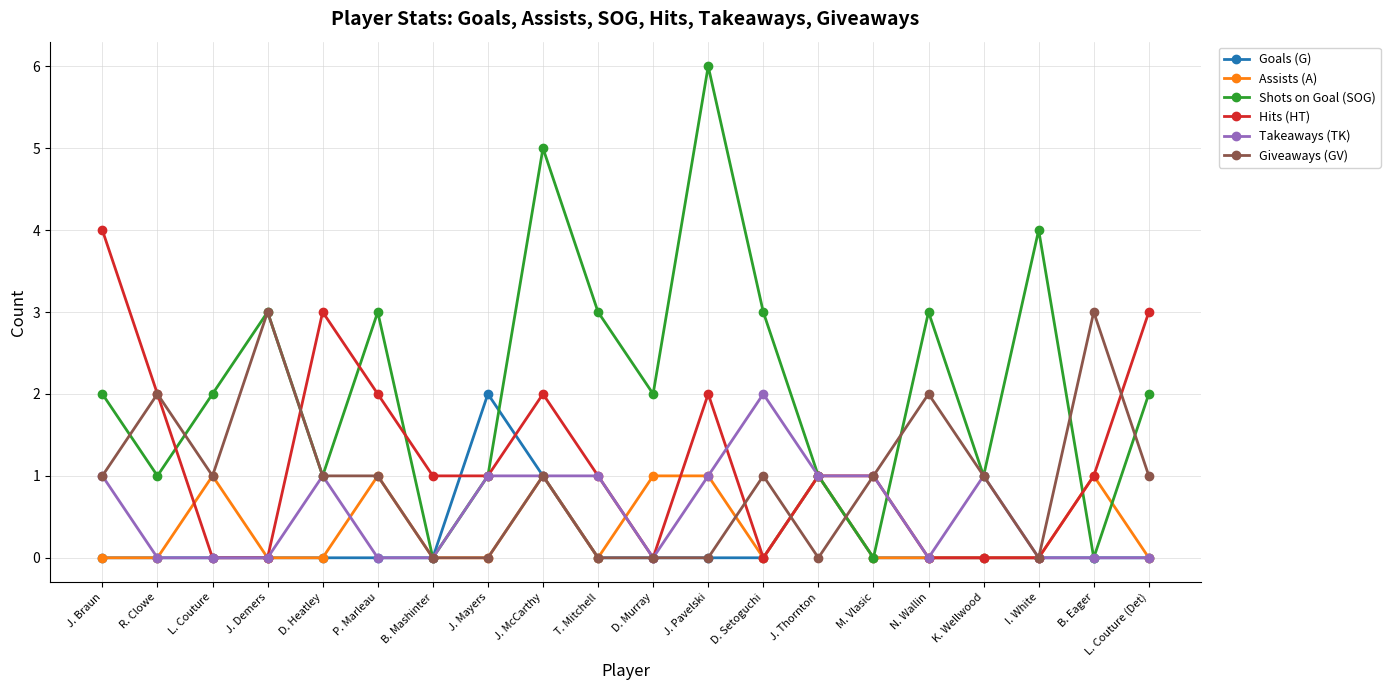

What is the label of the 3rd point from the left?

L. Couture